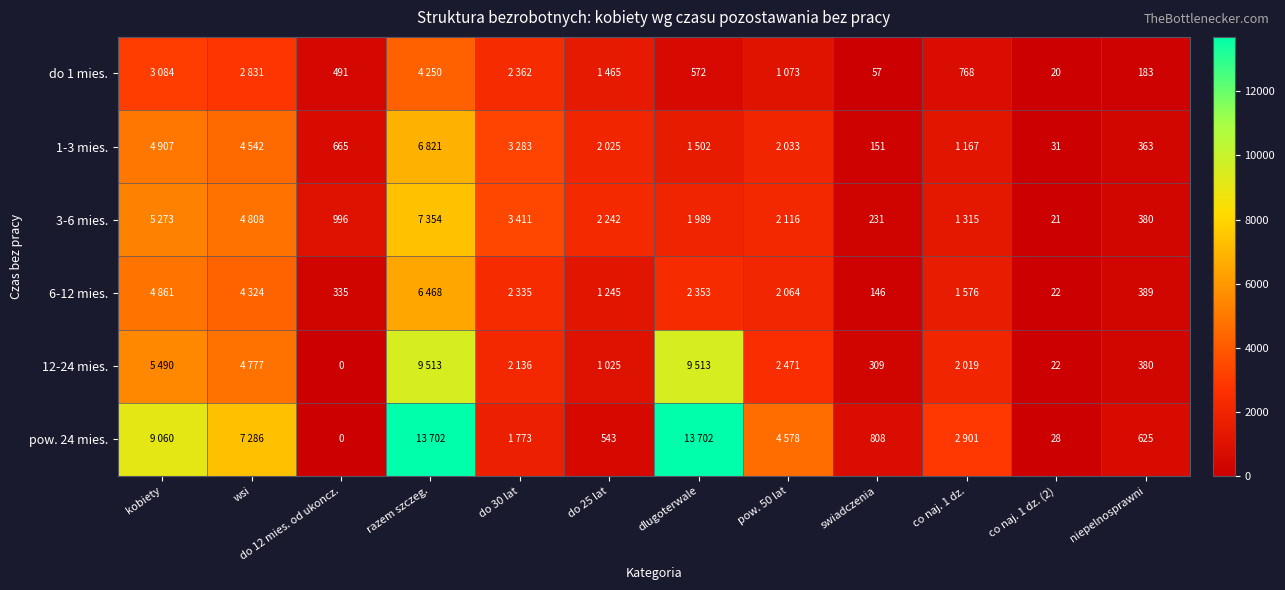

The 6-12 mies. series shows 146 at swiadczenia. True or false?

True